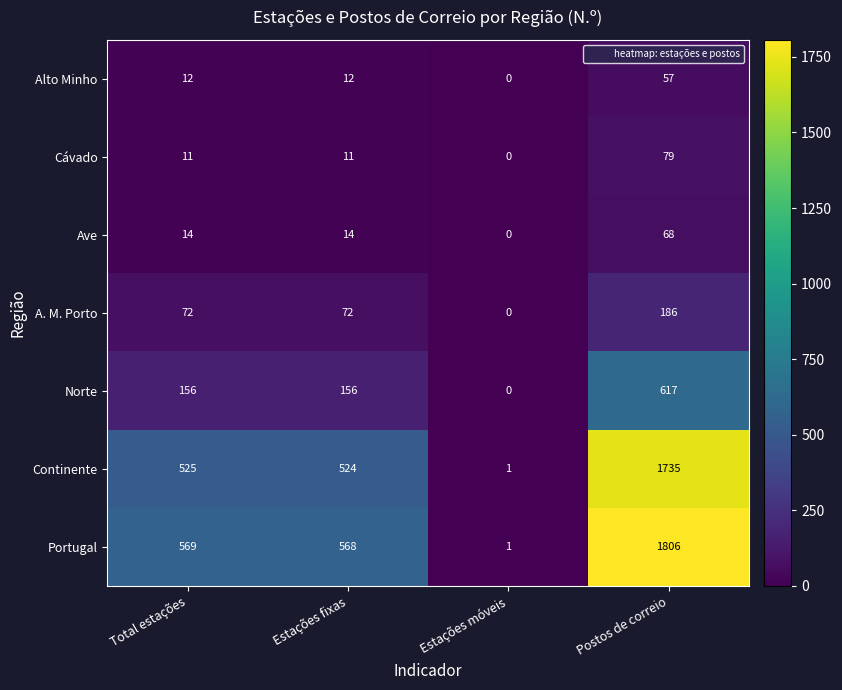

Reading left to right, list all the values displayed in this chart.

Alto Minho: 12	12	0	57
Cávado: 11	11	0	79
Ave: 14	14	0	68
A. M. Porto: 72	72	0	186
Norte: 156	156	0	617
Continente: 525	524	1	1735
Portugal: 569	568	1	1806